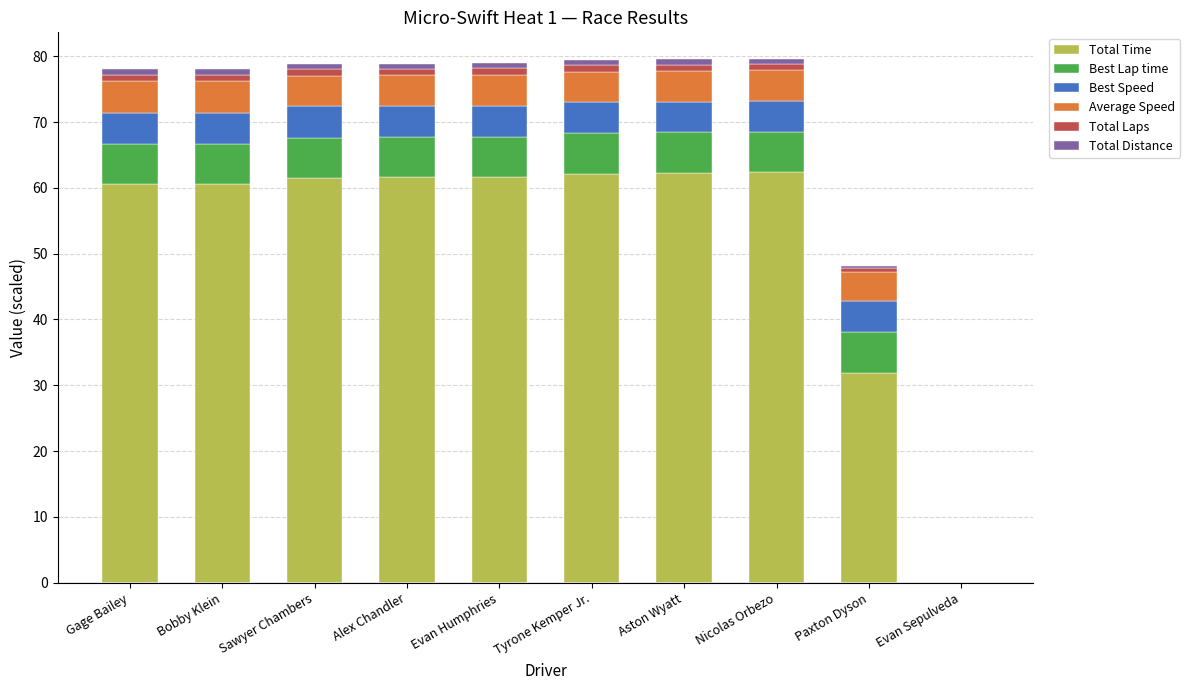

Is it true that Total Time equals 92.8 at Bobby Klein?

False